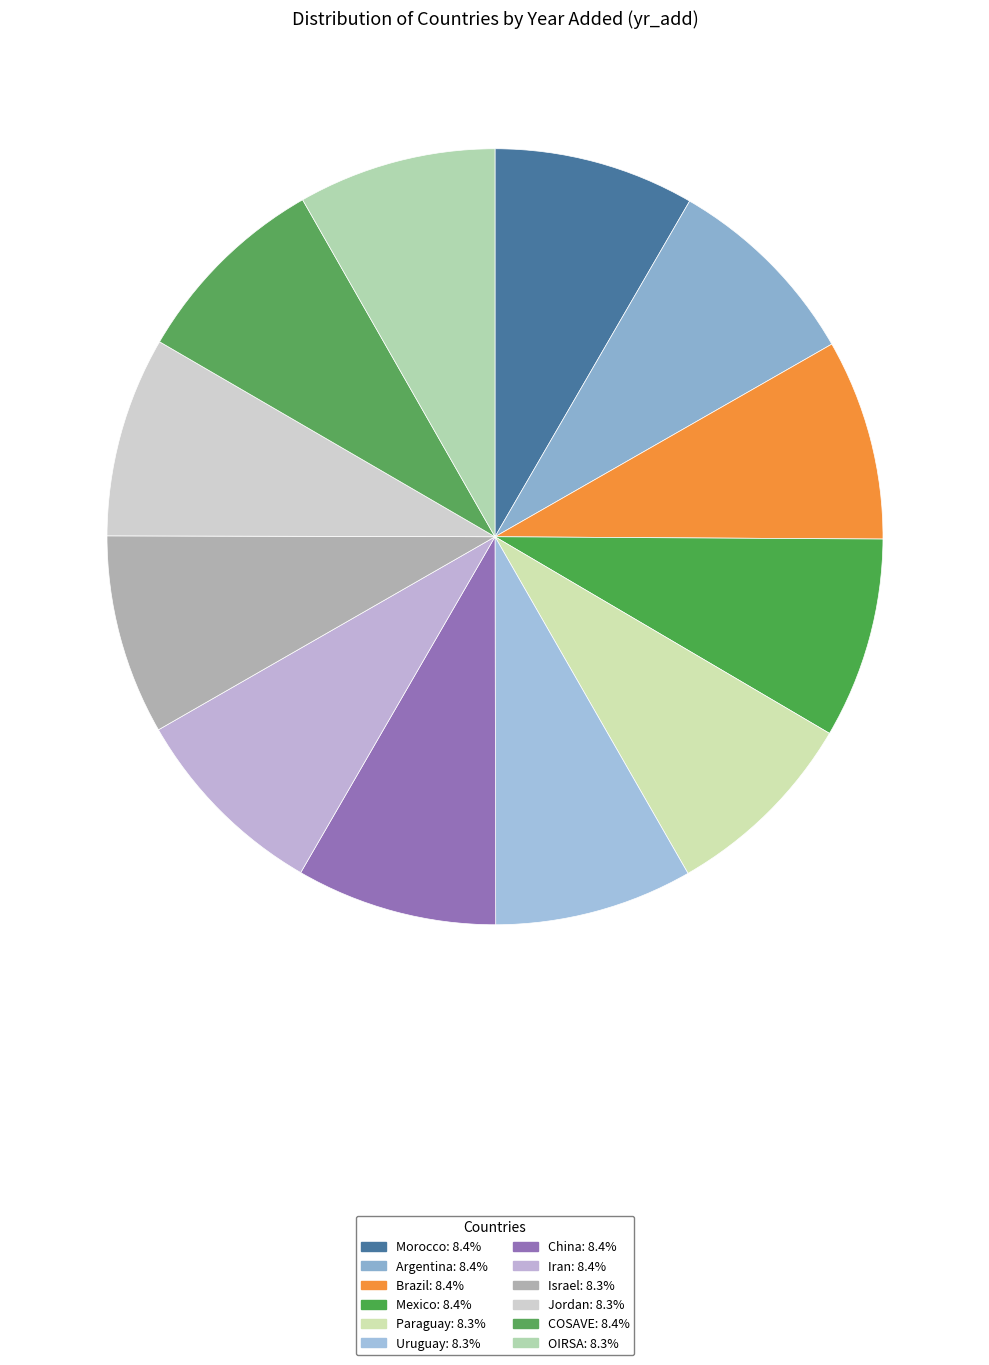

True or false: Uruguay accounts for 1% of the total.

False